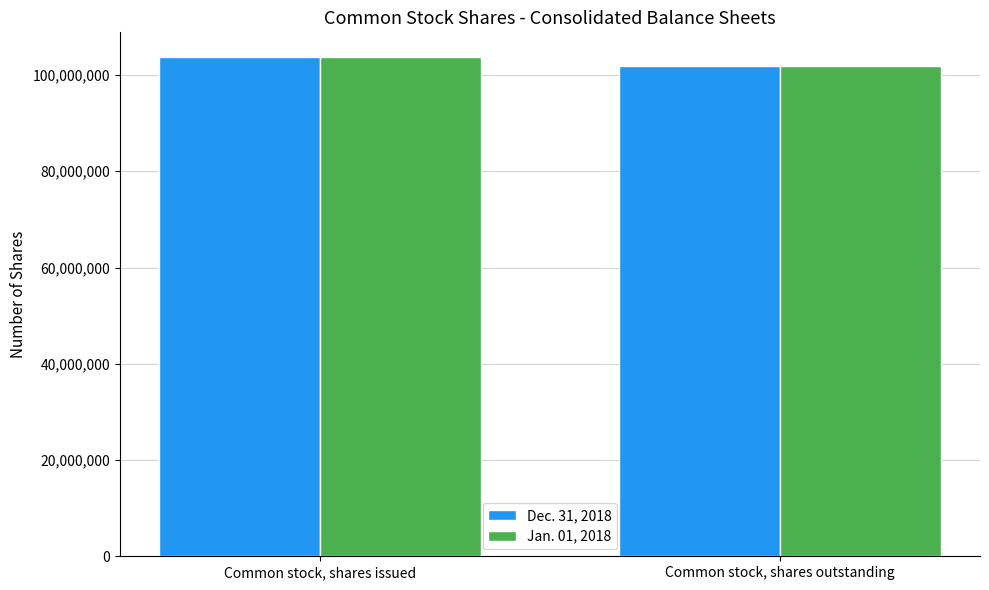

Count the Jan. 01, 2018 values in the range 101820000 to 103687000.

2